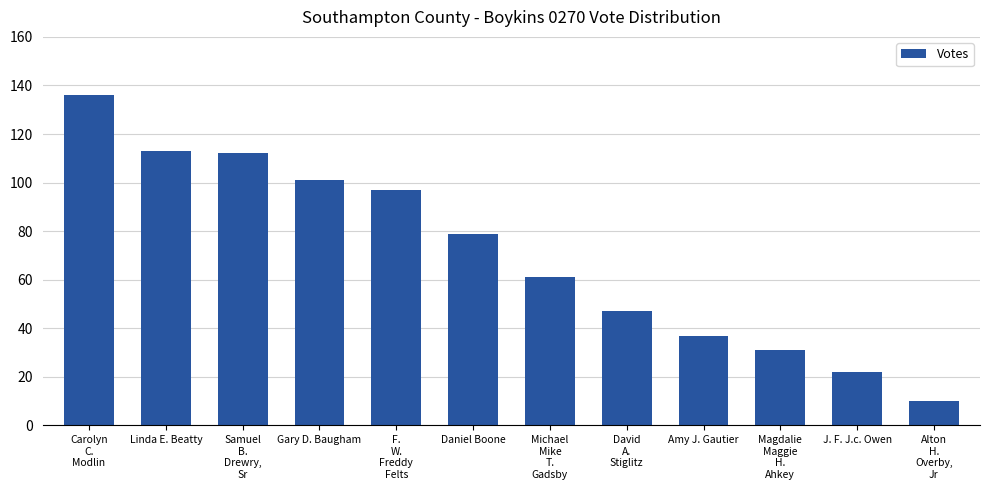

What is the label of the 1st bar from the left?

Carolyn
C.
Modlin